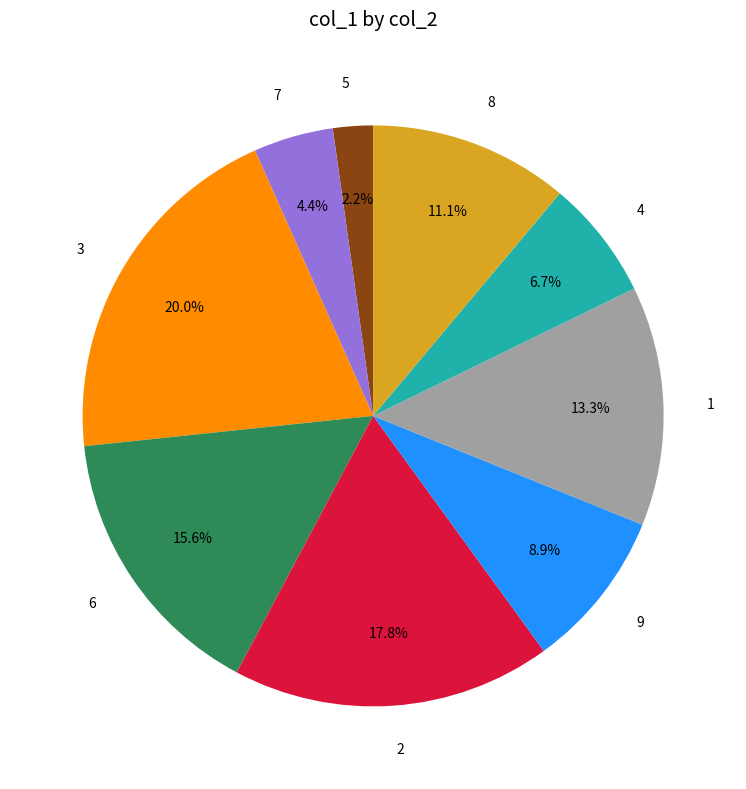

Between 6 and 3, which is larger?

3